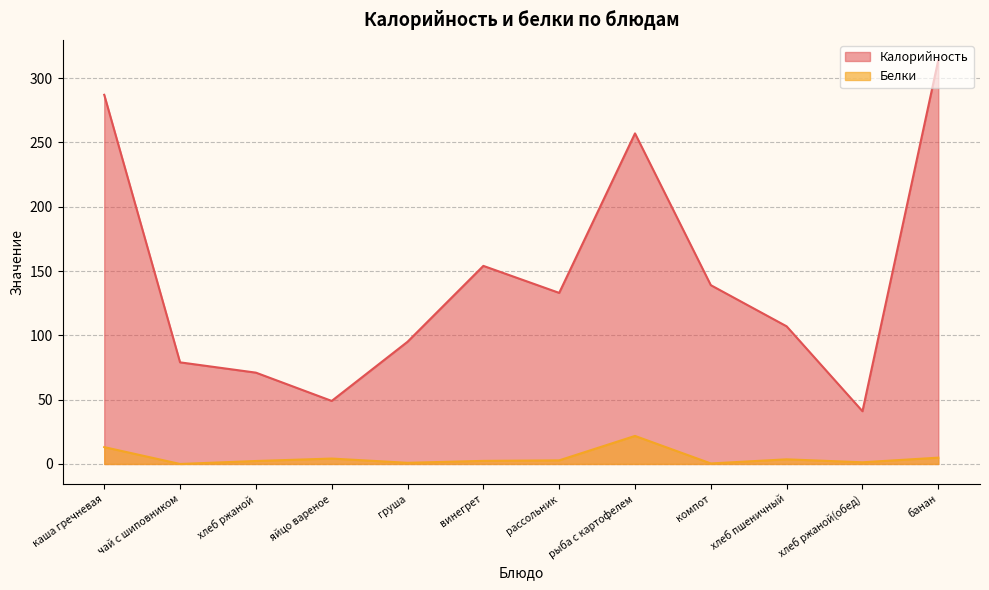

True or false: Белки and Калорийность cross at least once.

False